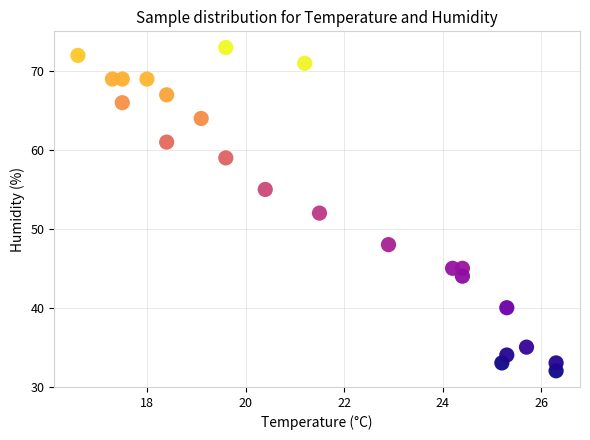

What is the range of Y values (max minus min)?

41